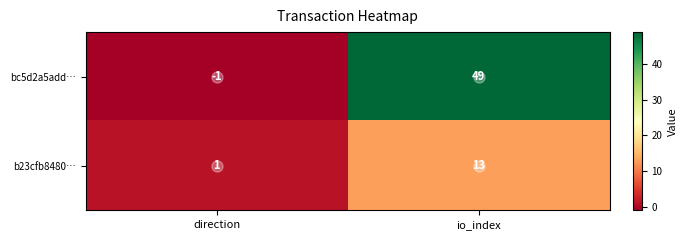

At how many categories does at least one series exceed 44?

1